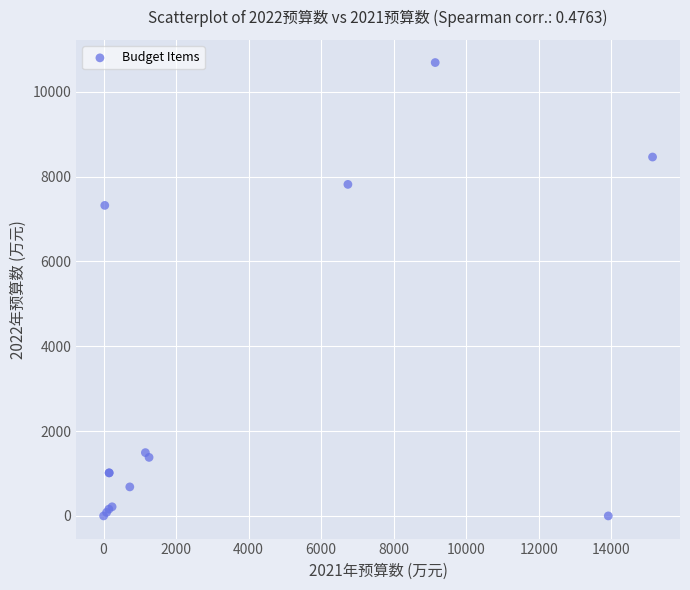

What Y value in the scatter plot is closest to 5343?

7320